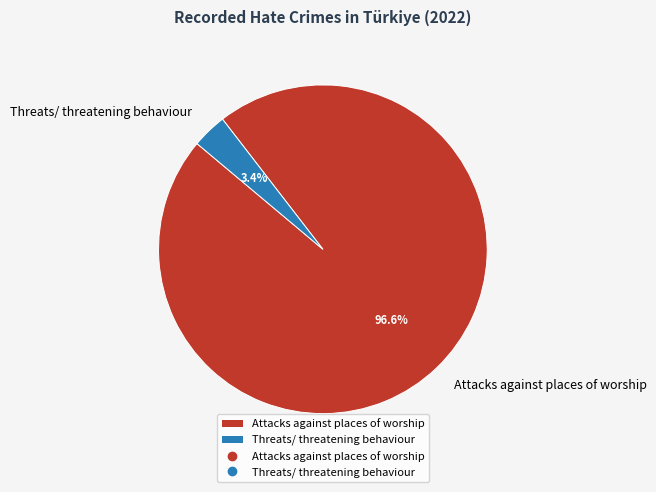

Count the number of slices in the pie.

2